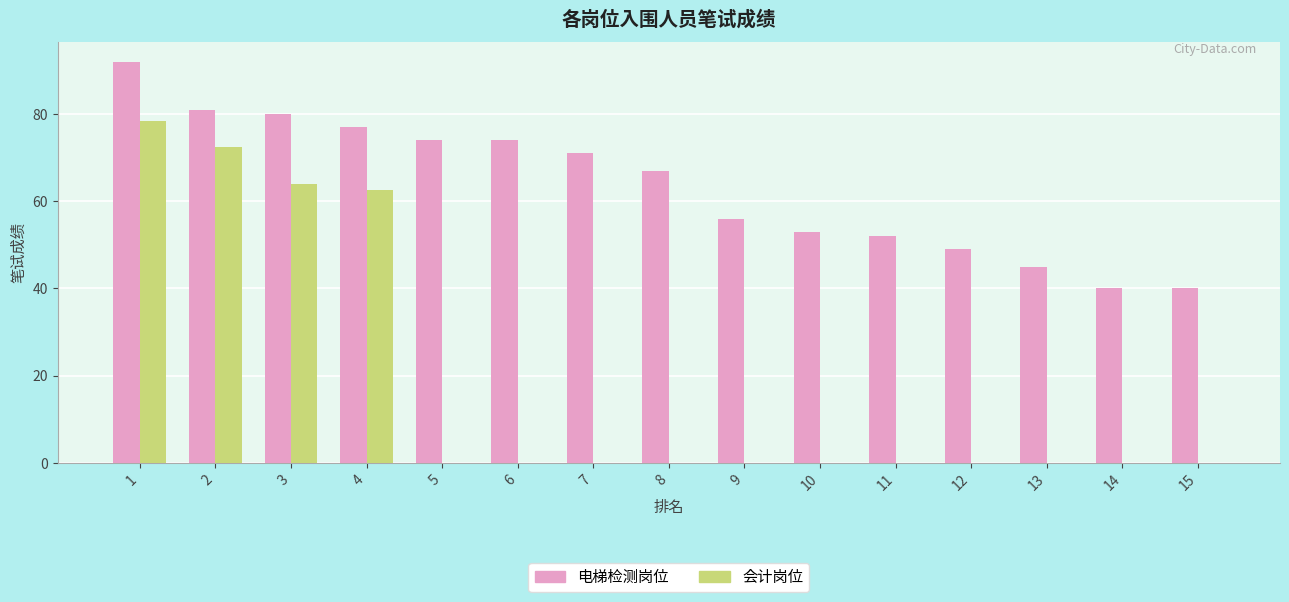

The 电梯检测岗位 series shows 45.0 at 13. True or false?

True